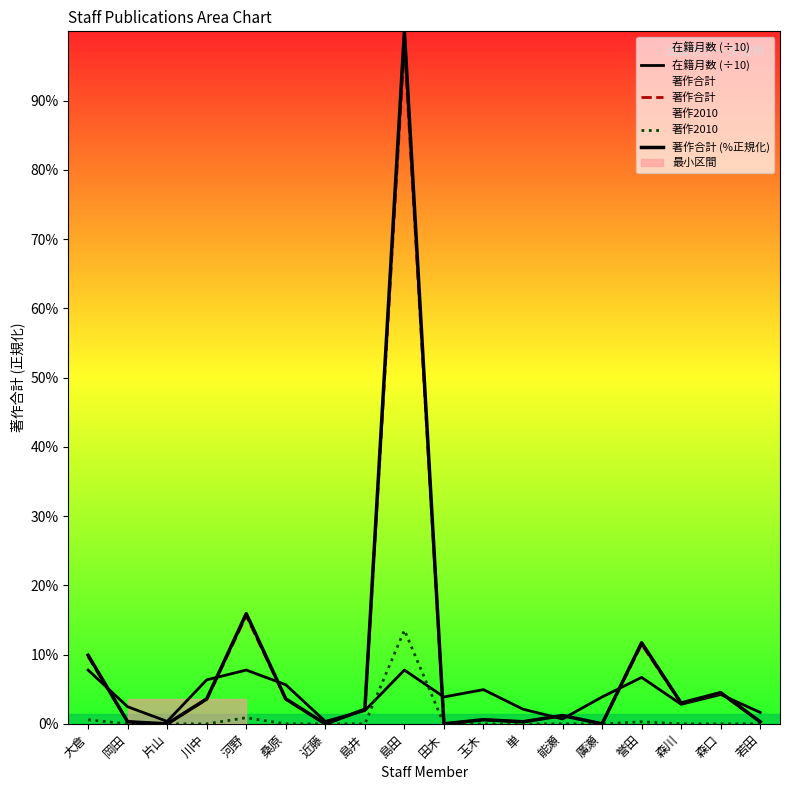

What is the label of the 5th point from the left?

河野